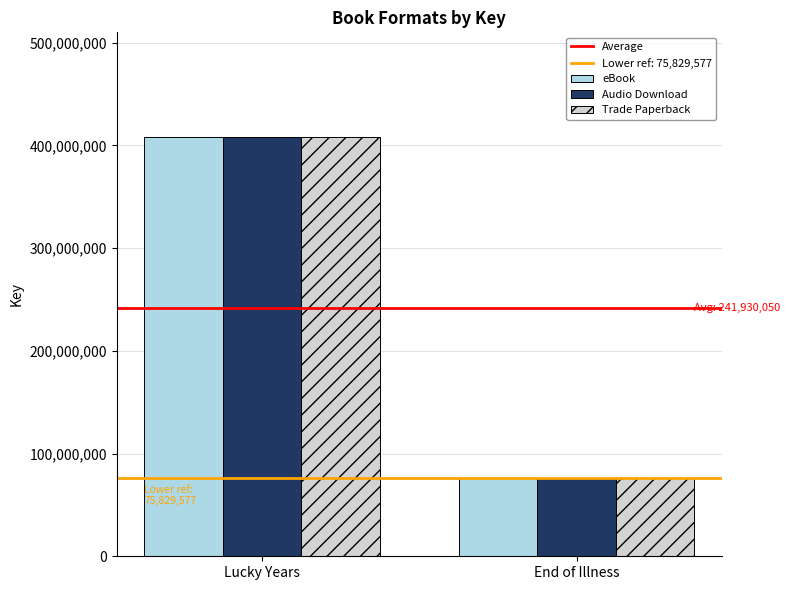

What value does the Audio Download series have at End of Illness?

75829577